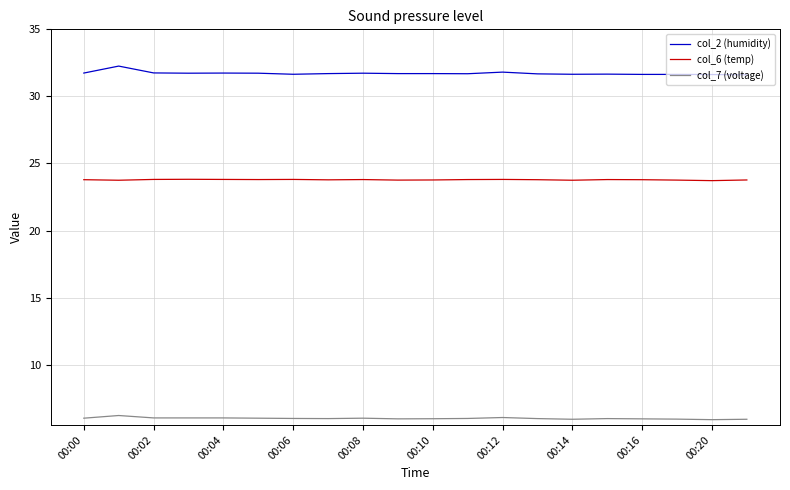

What is the highest value of the col_6 (temp) series?

23.8